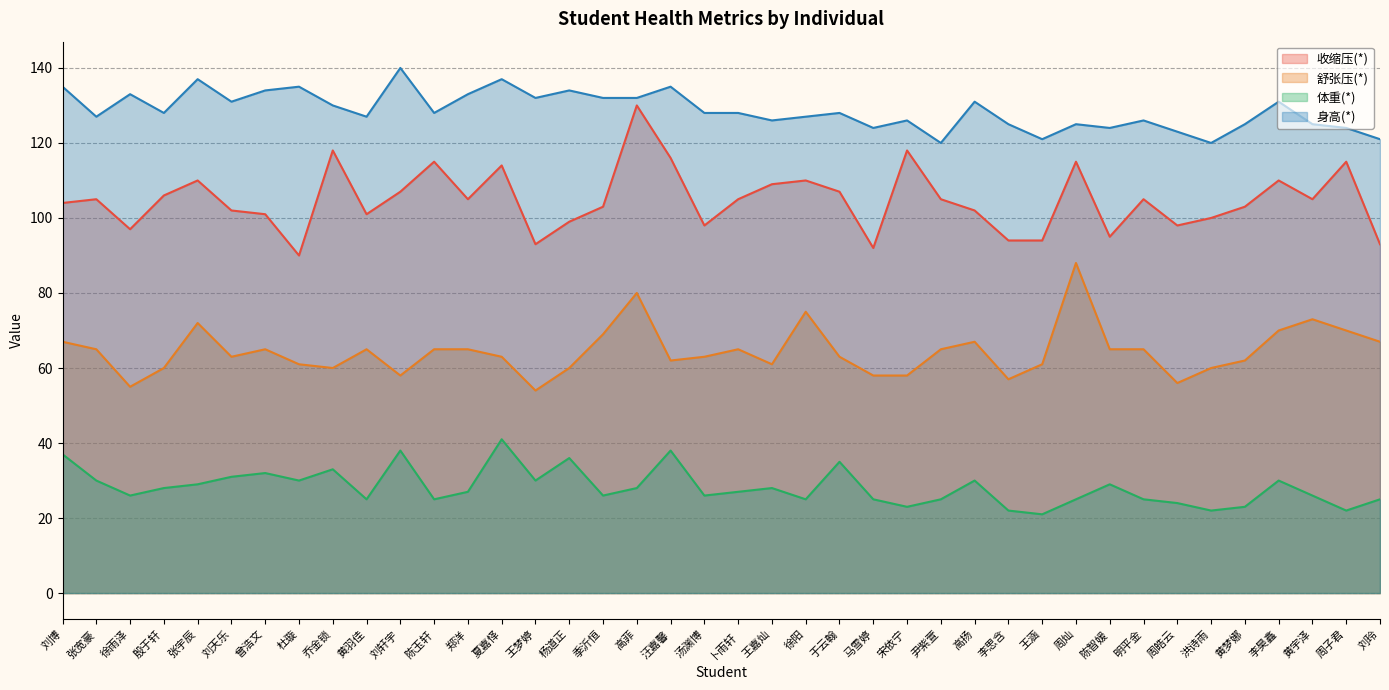

Where is the first local maximum for 体重(*)?

曾浩文